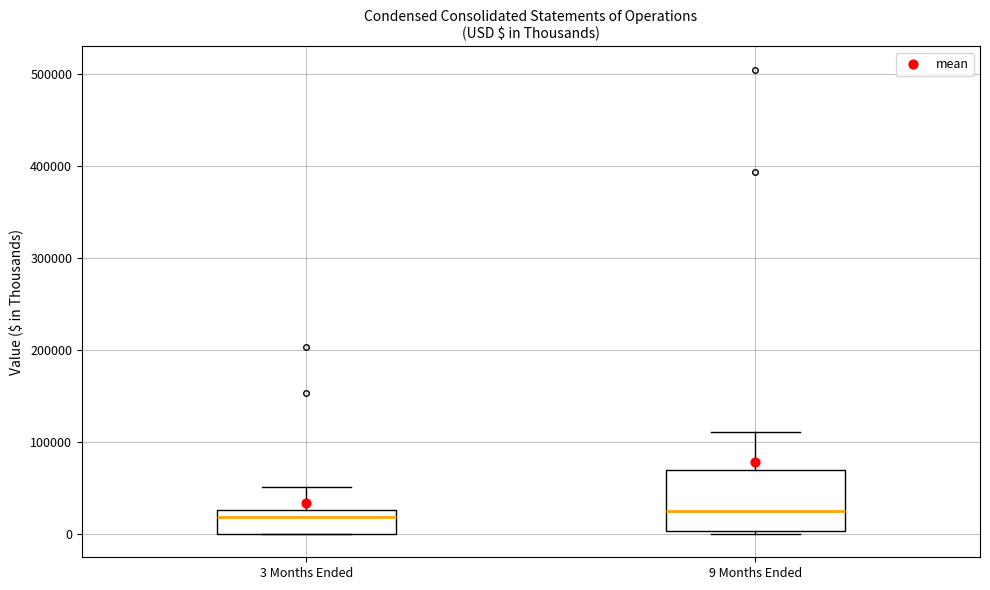

Where is the lower edge of the box for 9 Months Ended on the y-axis? The values are not printed on the chart, so give them approximately, as read against the axis.

0